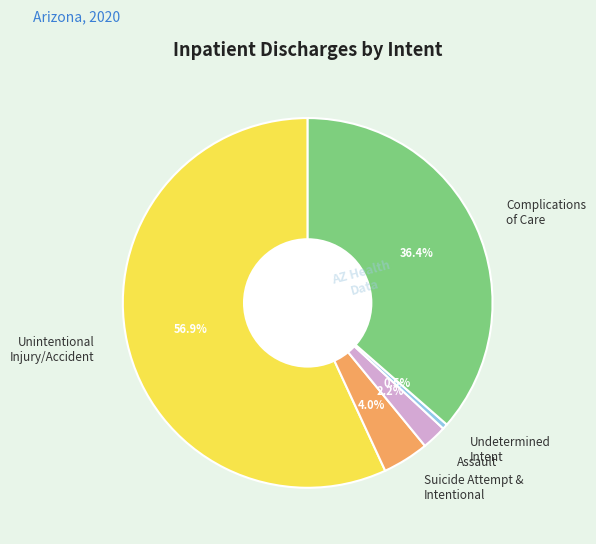

Rank the categories by value from highest to lowest.

Unintentional Injury/Accident, Complications of Care, Suicide Attempt & Intentional, Assault, Undetermined Intent